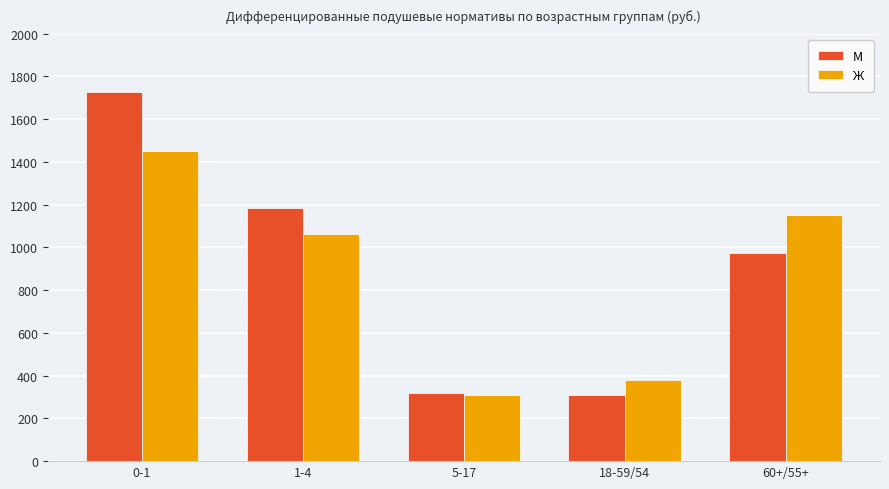

What is the label of the 1st bar from the left?

0-1